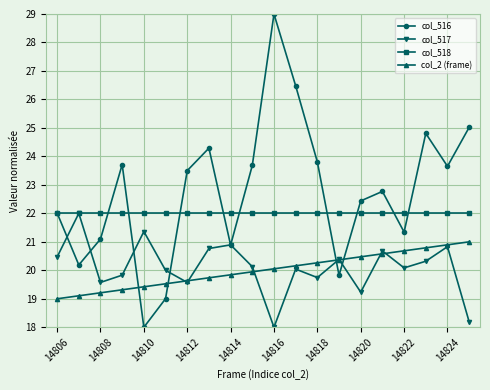

Which series has the largest total across all categories?

col_516